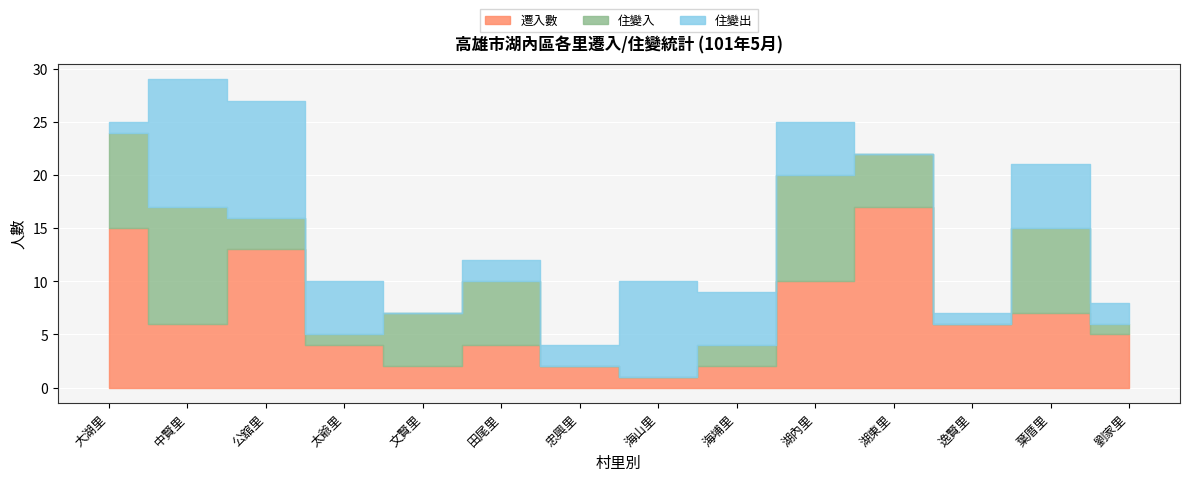

Rank the series by their maximum value, from highest to lowest.

遷入數, 住變出, 住變入